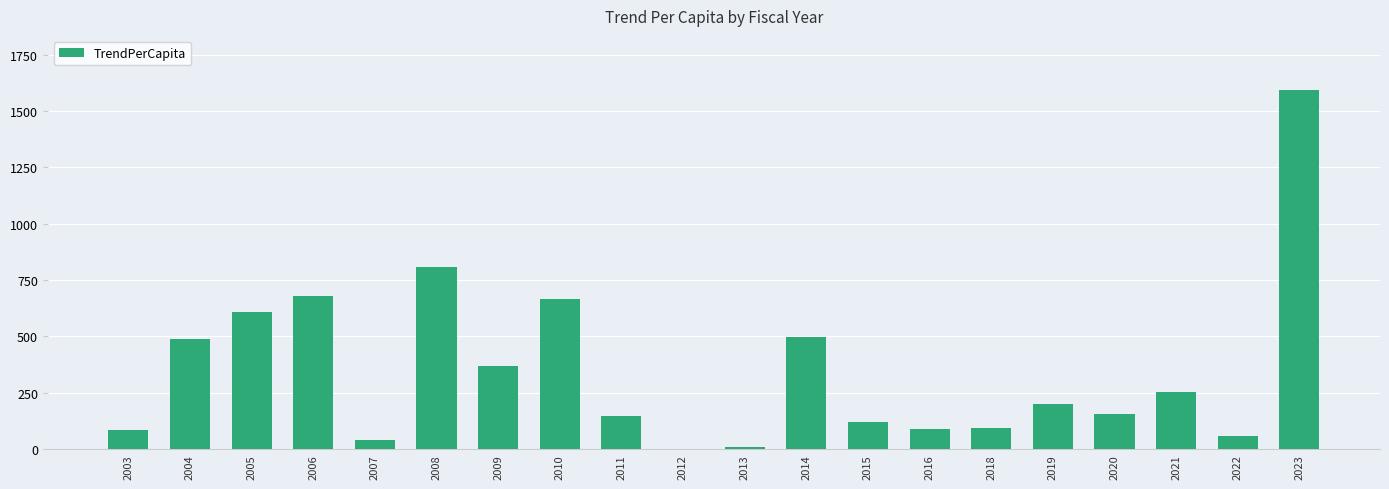

What is the change in value from 2005 to 2011?

-460.3